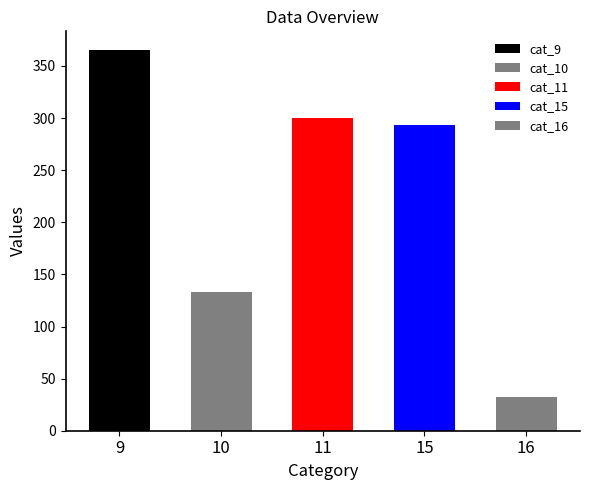

Which category has the highest value across all series?

9